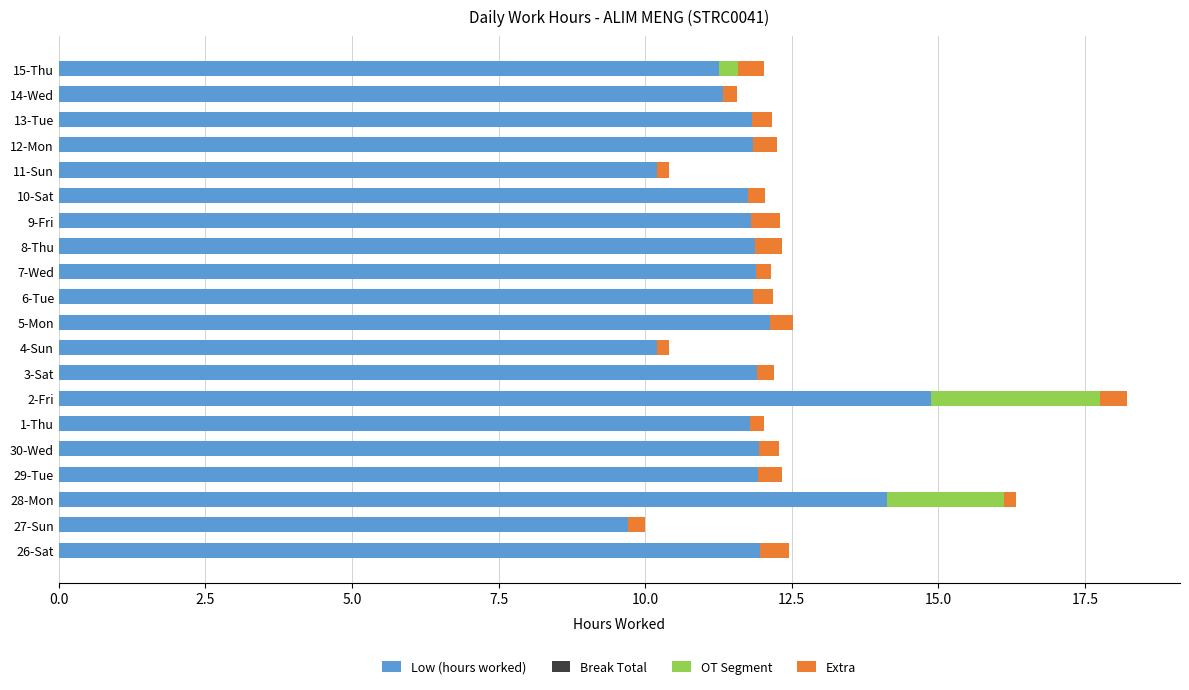

The value of Low (hours worked) at 3-Sat is 11.9. True or false?

True